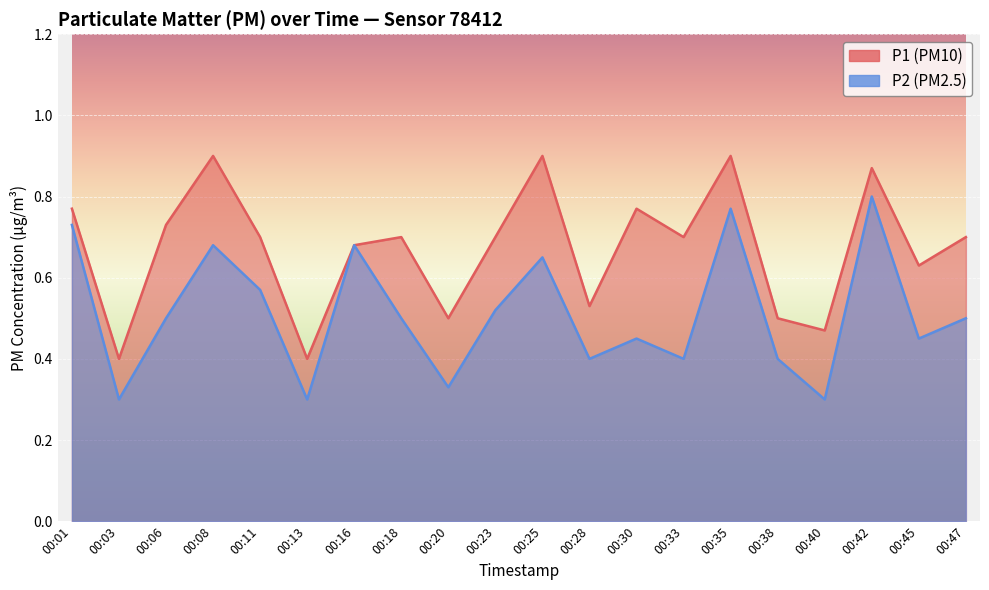

At which category does the chart reach its peak across all series?

00:08